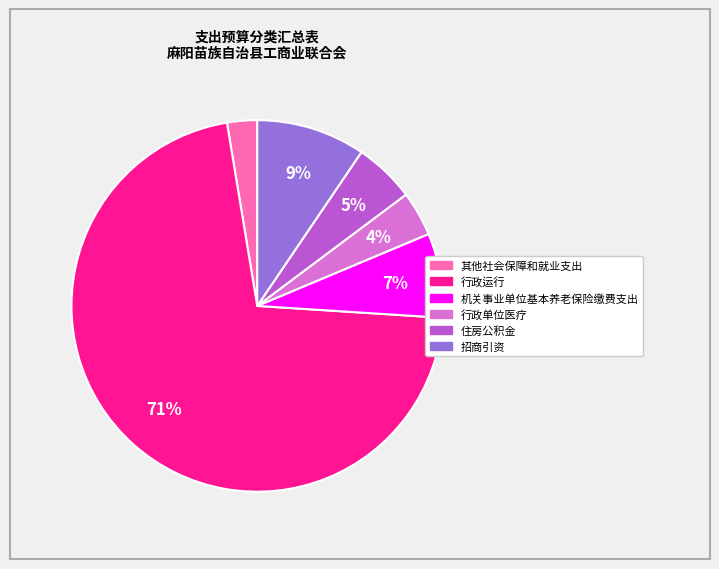

Rank the categories by value from lowest to highest.

其他社会保障和就业支出, 行政单位医疗, 住房公积金, 机关事业单位基本养老保险缴费支出, 招商引资, 行政运行